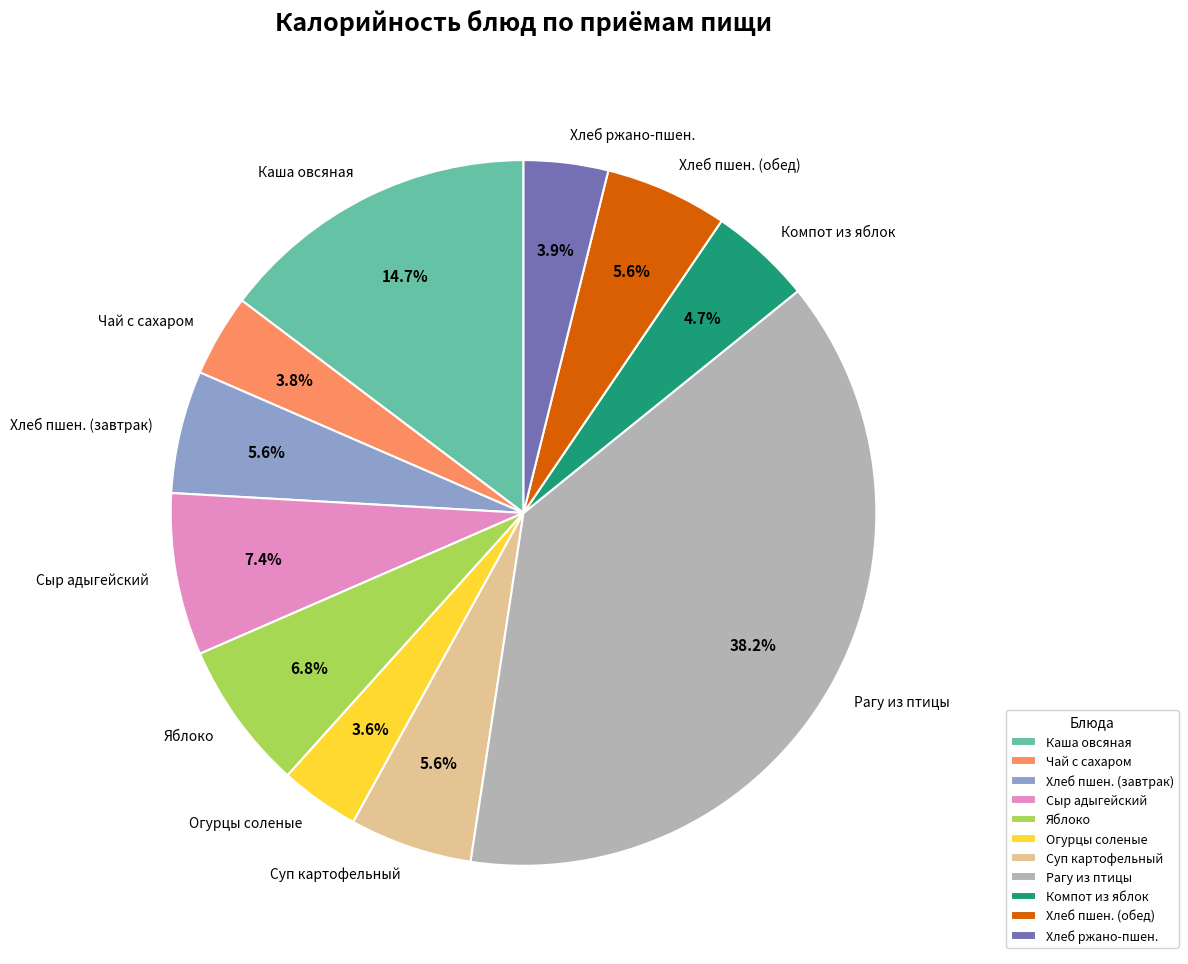

What is the ratio of the value at Компот из яблок to the value at Хлеб пшен. (обед)?

0.8